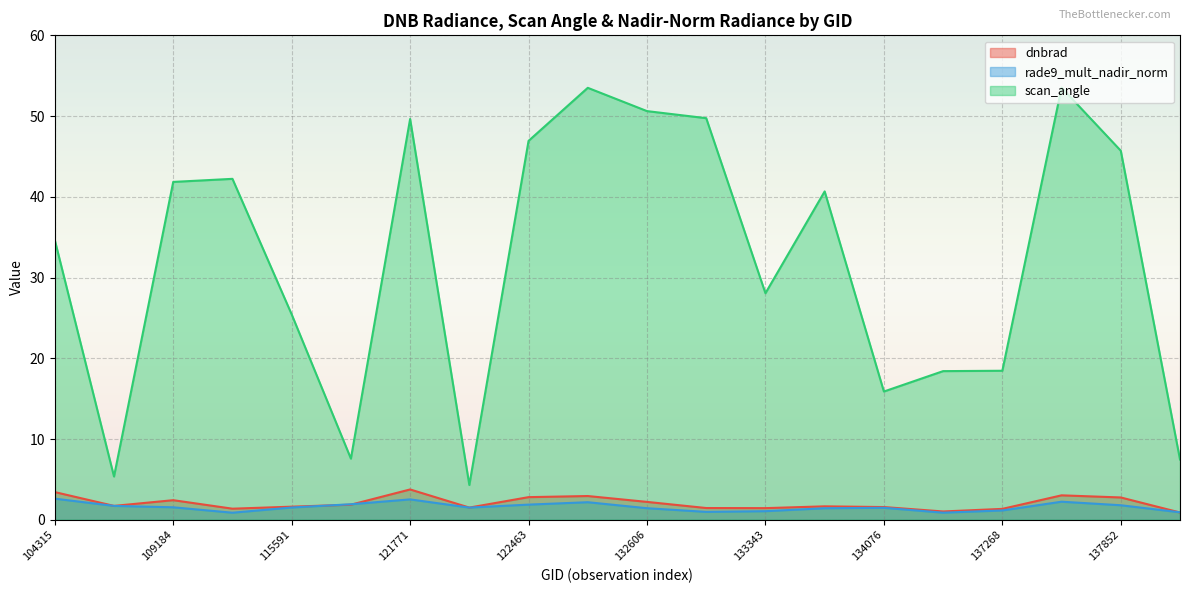

Is it true that rade9_mult_nadir_norm equals 1.2 at 137268?

True